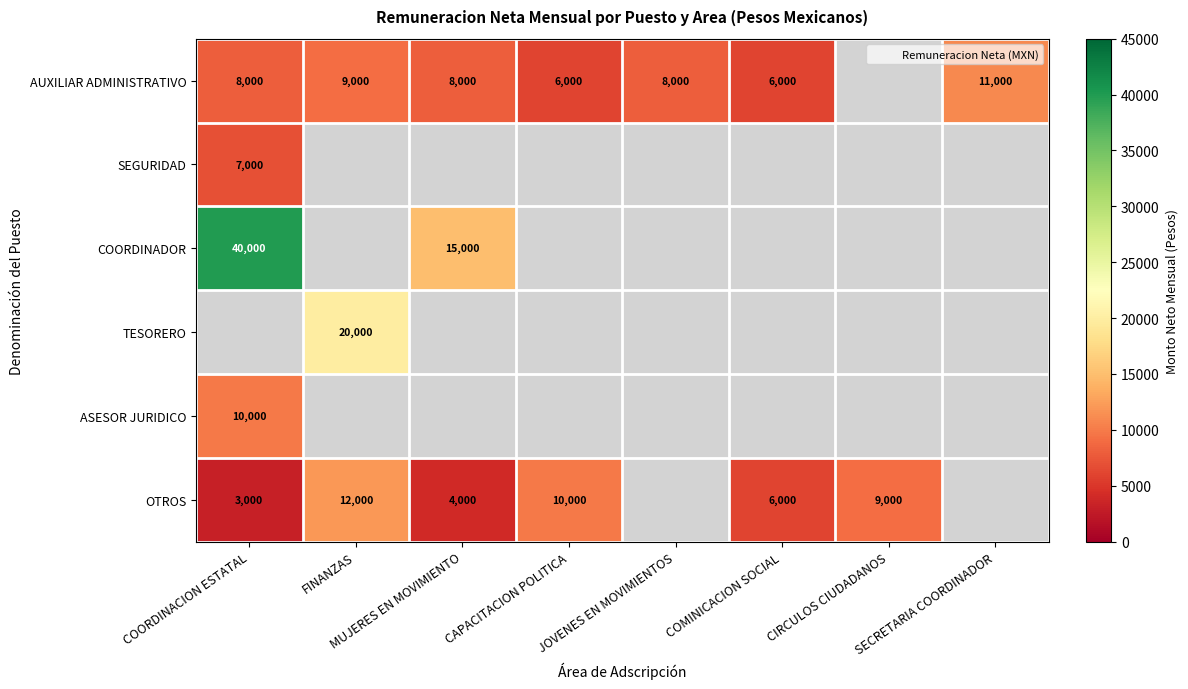

Which category has the lowest value across all series?

COORDINACION ESTATAL